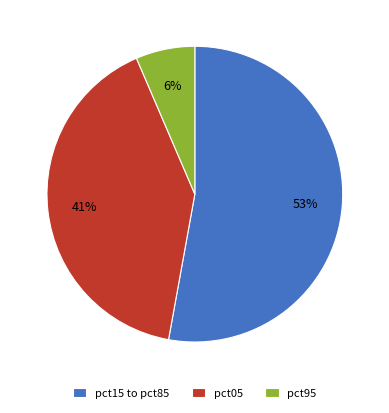

Which category has the smallest portion of the pie?

pct95